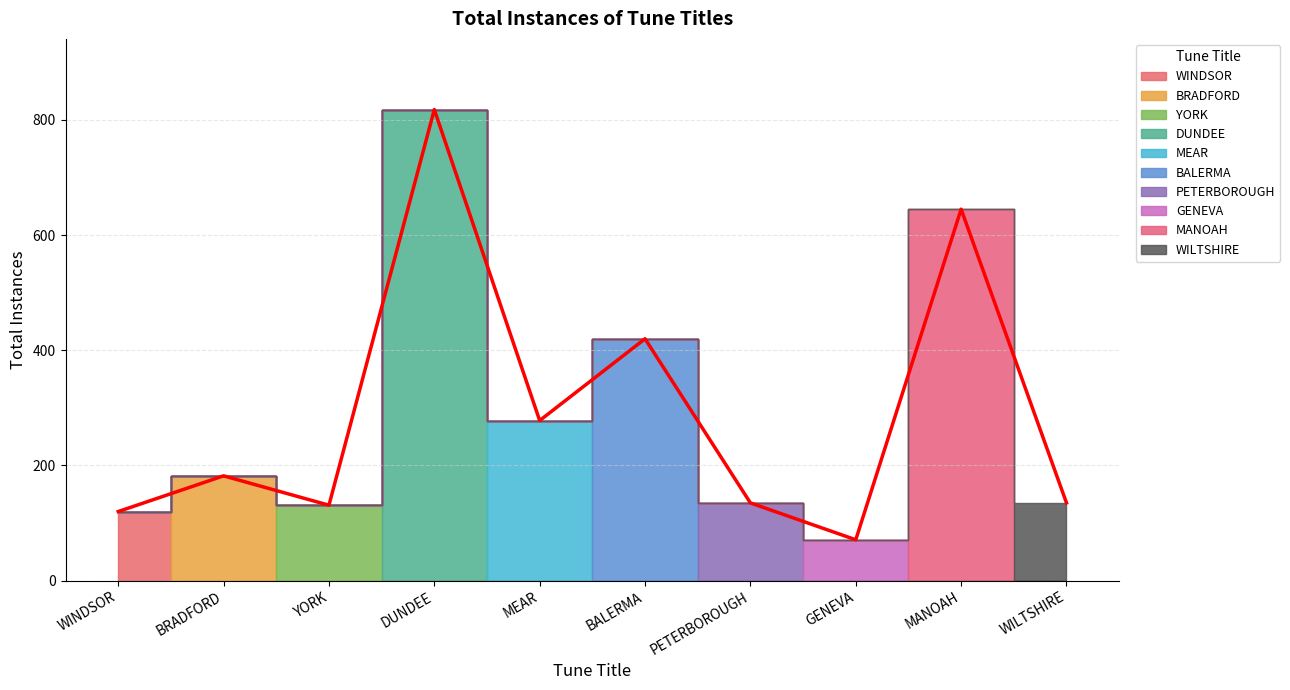

How many lines are shown in the chart?

1